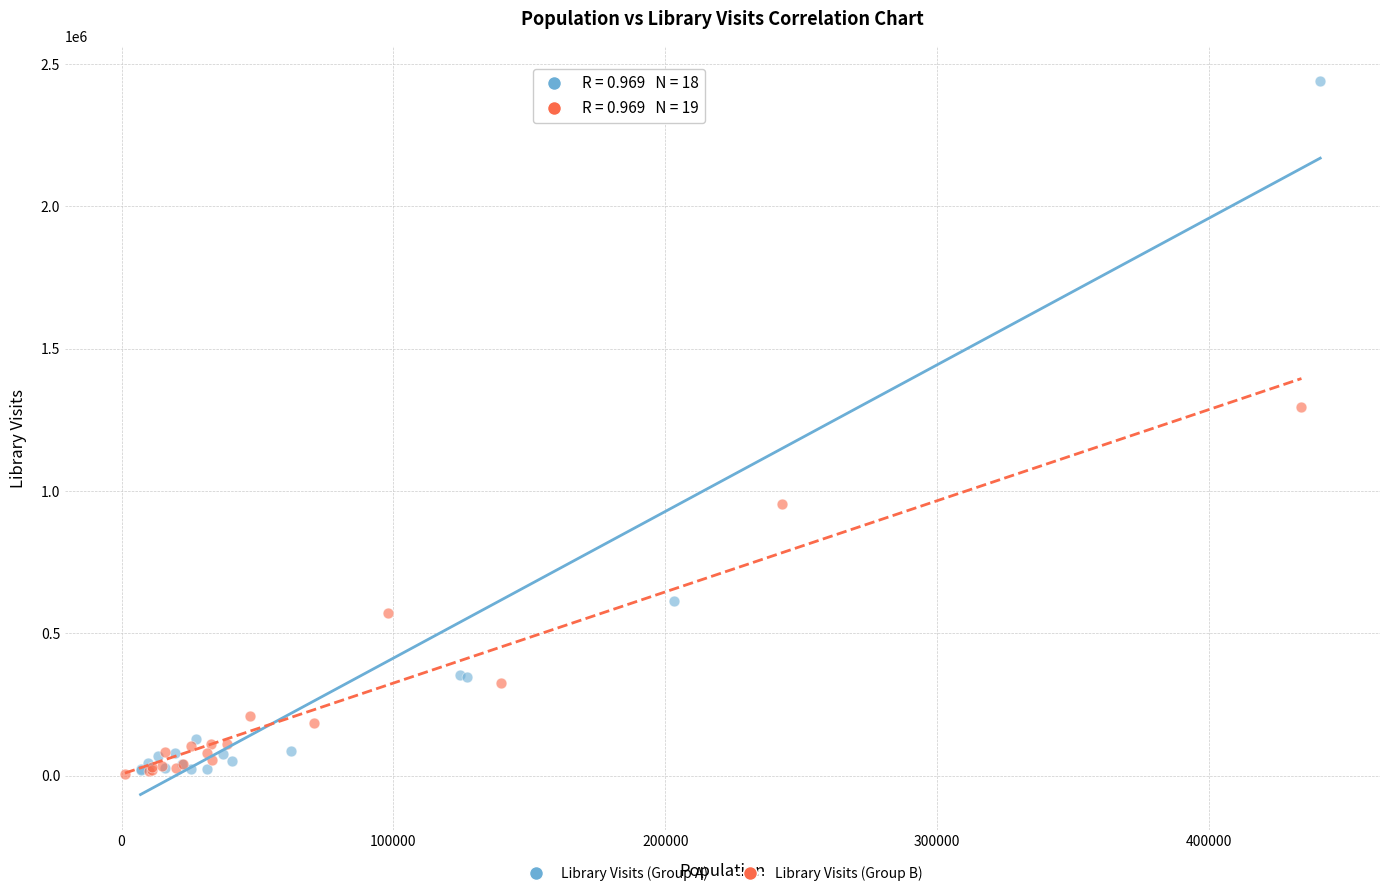

Which series has the widest spread of Y values?

Library Visits (Group A)